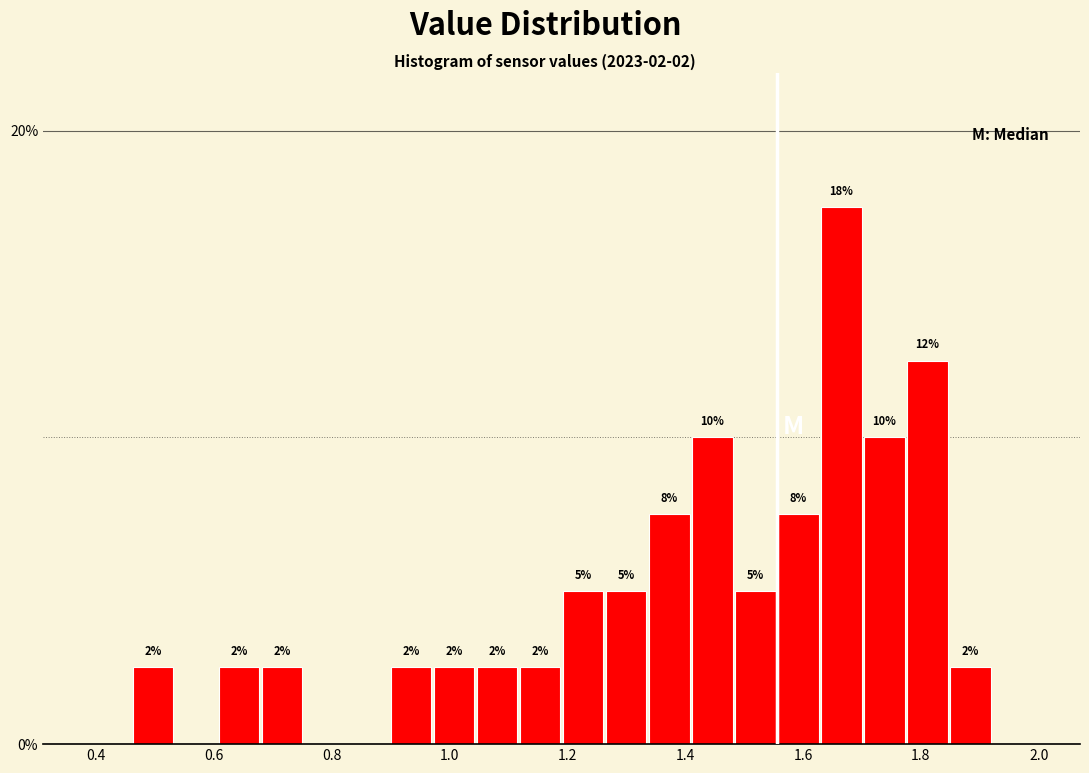

Read against the x-axis, roughly where is the centre of the tallest bar?

1.66